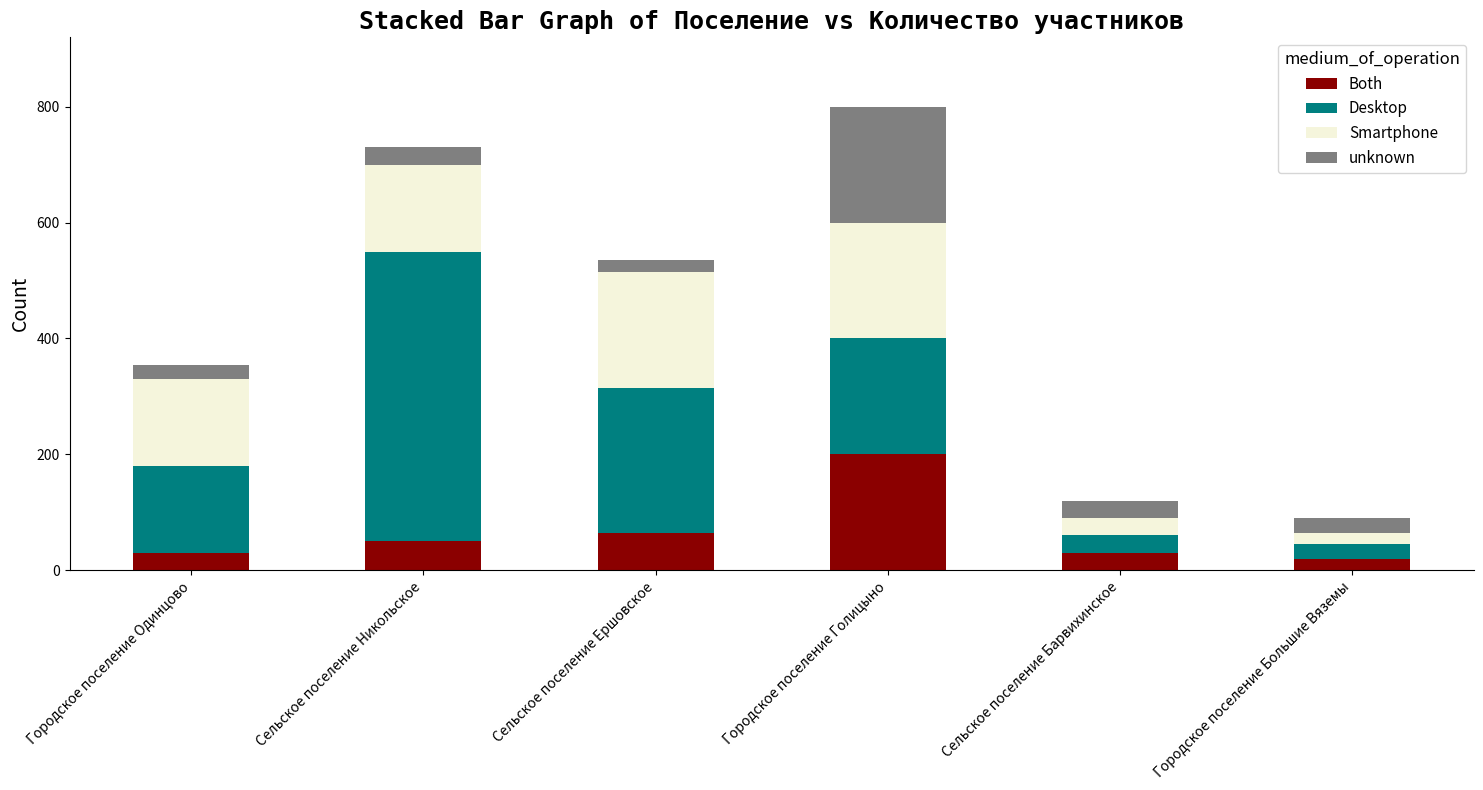

Reading right to left, what are the values for Both?

20	30	200	65	50	30